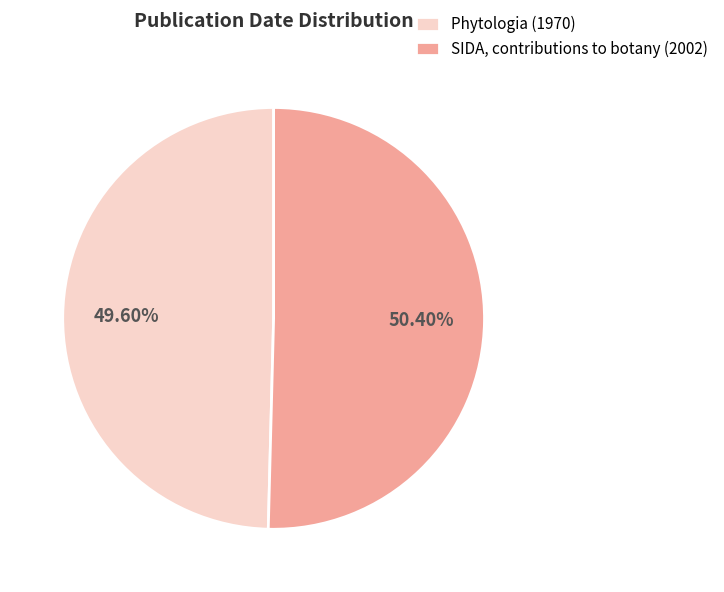

To the nearest percent, what portion does SIDA, contributions to botany (2002) represent?

50%